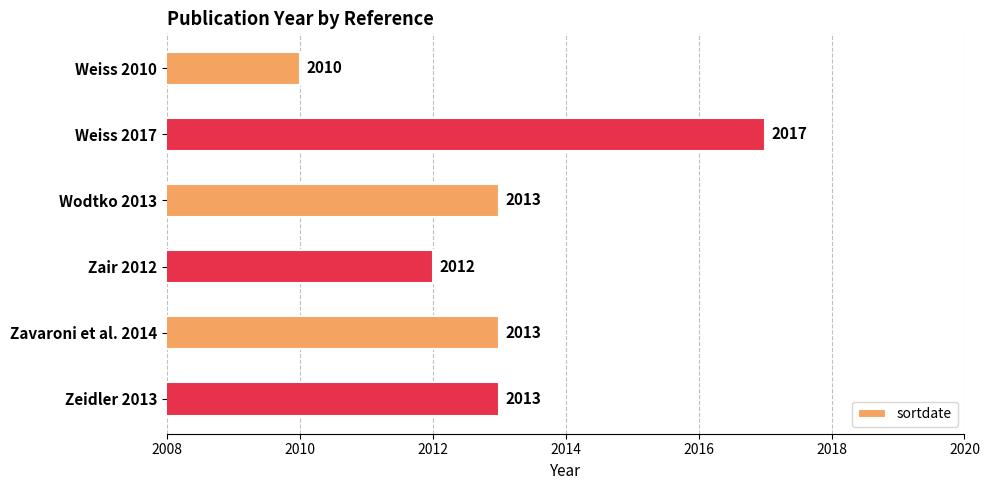

Approximately how many times larger is the value at Weiss 2017 compared to Zeidler 2013?

1.0